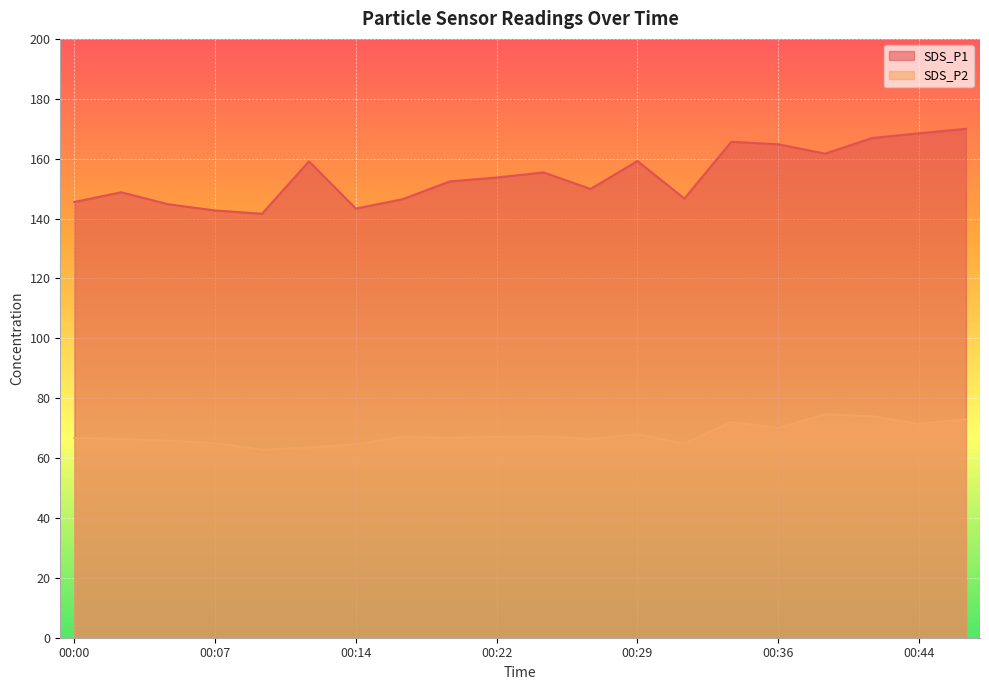

True or false: SDS_P1 and SDS_P2 intersect in this chart.

False